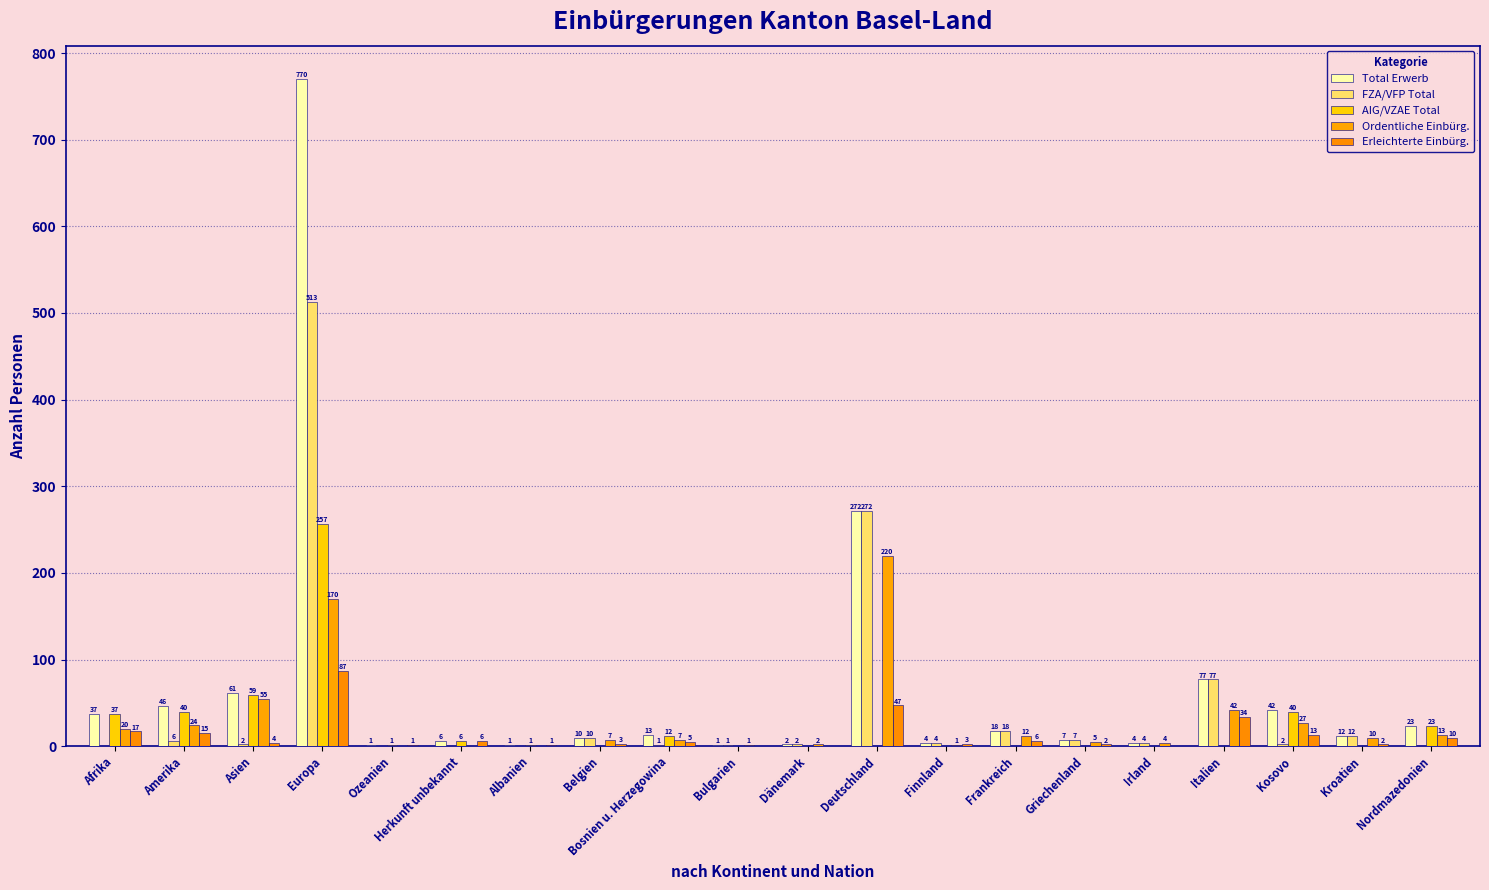

Which series has the largest total across all categories?

Total Erwerb